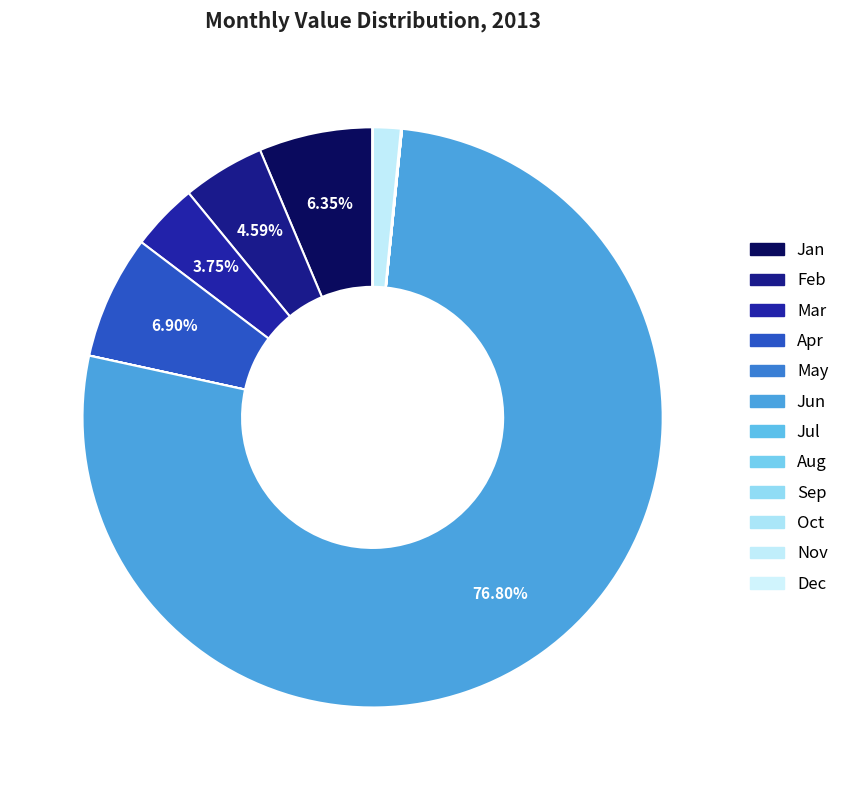

What is the smallest slice in the pie chart?

Jul